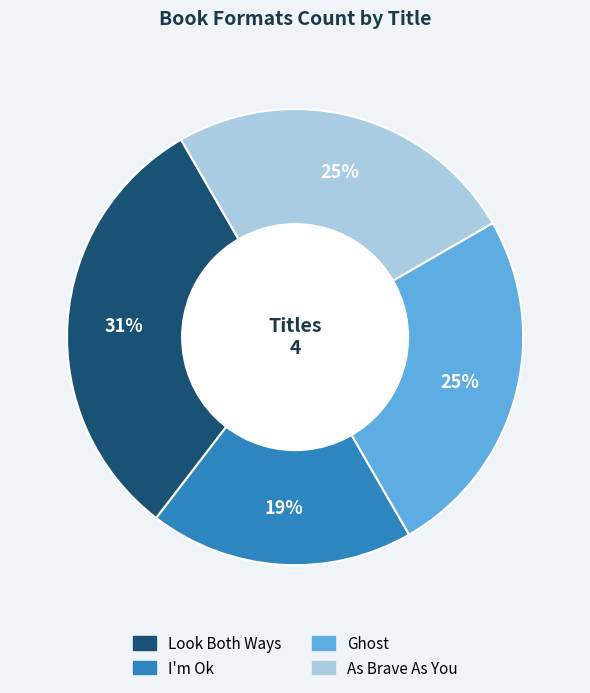

To the nearest percent, what is the combined percentage of Ghost and I'm Ok?

44%